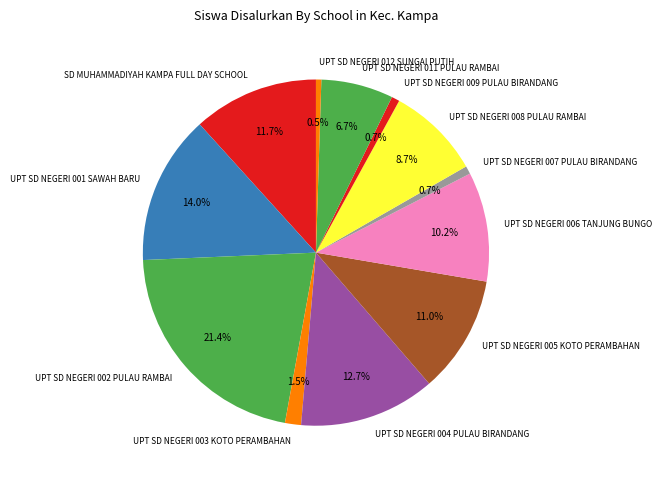

Does any single category account for the majority?

No